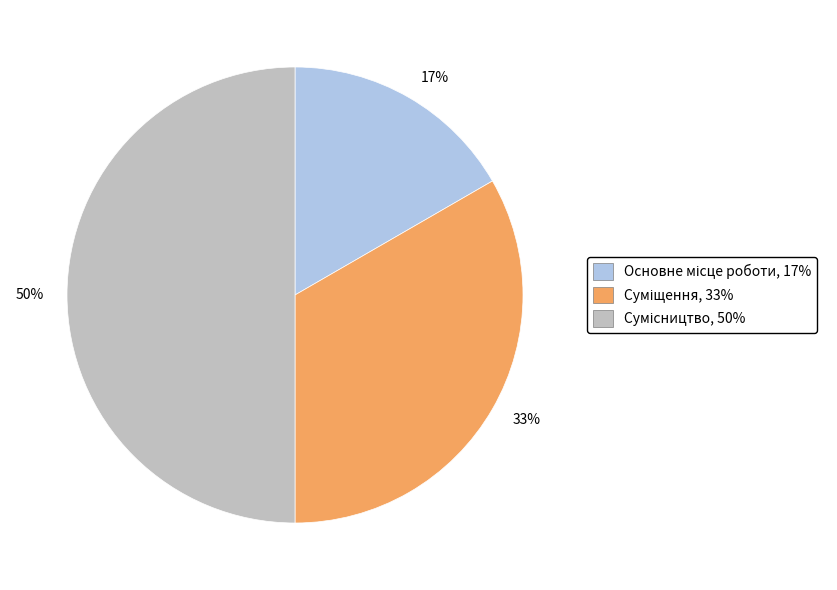

Which category has the biggest portion of the pie?

50%